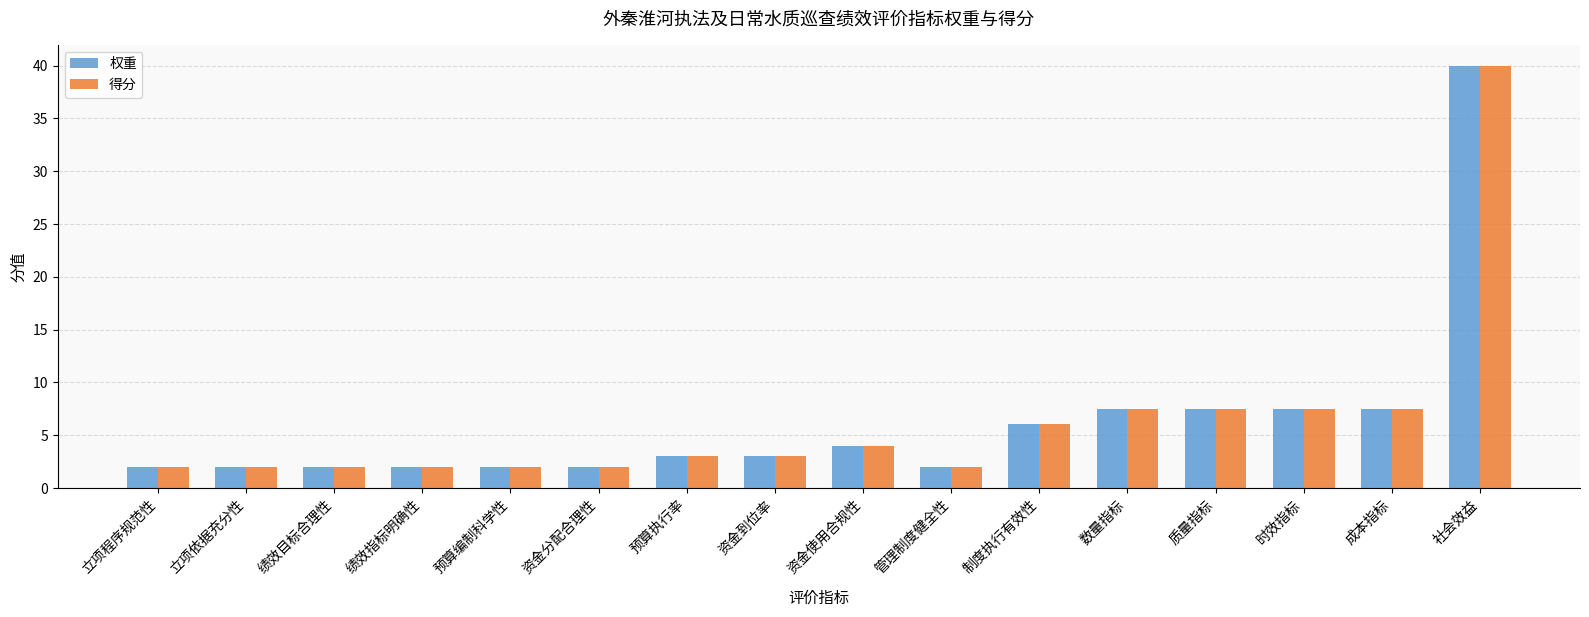

Reading left to right, transcribe all the data shown in this chart.

权重: 立项程序规范性=2.0	立项依据充分性=2.0	绩效目标合理性=2.0	绩效指标明确性=2.0	预算编制科学性=2.0	资金分配合理性=2.0	预算执行率=3.0	资金到位率=3.0	资金使用合规性=4.0	管理制度健全性=2.0	制度执行有效性=6.0	数量指标=7.5	质量指标=7.5	时效指标=7.5	成本指标=7.5	社会效益=40.0
得分: 立项程序规范性=2.0	立项依据充分性=2.0	绩效目标合理性=2.0	绩效指标明确性=2.0	预算编制科学性=2.0	资金分配合理性=2.0	预算执行率=3.0	资金到位率=3.0	资金使用合规性=4.0	管理制度健全性=2.0	制度执行有效性=6.0	数量指标=7.5	质量指标=7.5	时效指标=7.5	成本指标=7.5	社会效益=40.0